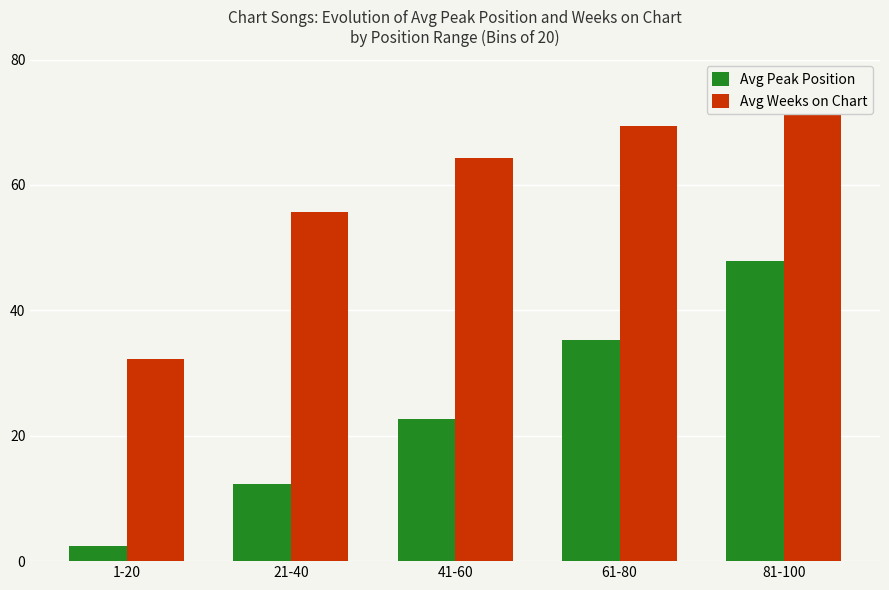

Reading right to left, extract all data points from this chart.

Avg Peak Position: 47.8	35.2	22.7	12.3	2.5
Avg Weeks on Chart: 71.2	69.4	64.3	55.7	32.2